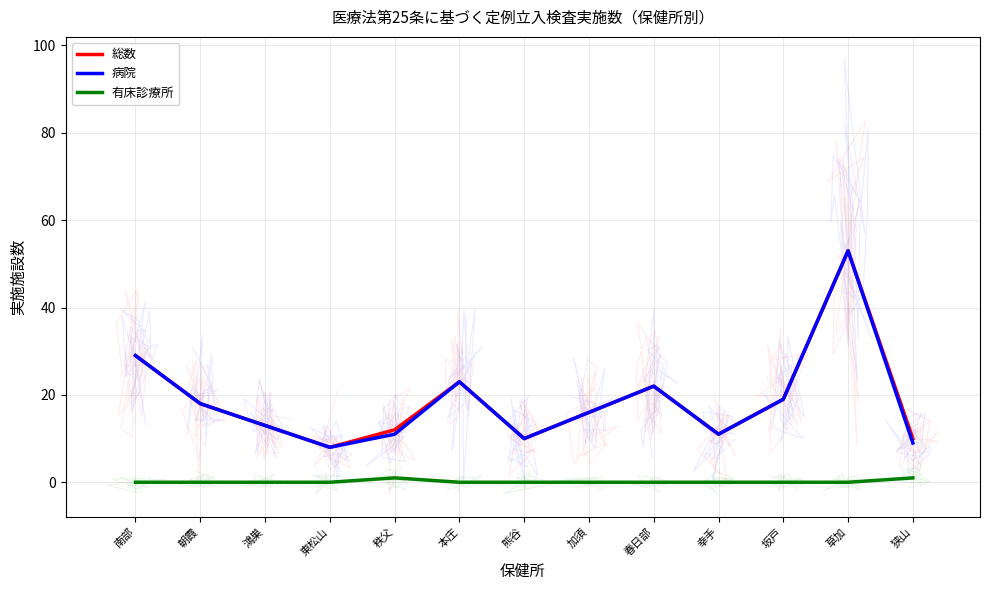

Does the chart display data point markers on the line(s)?

No